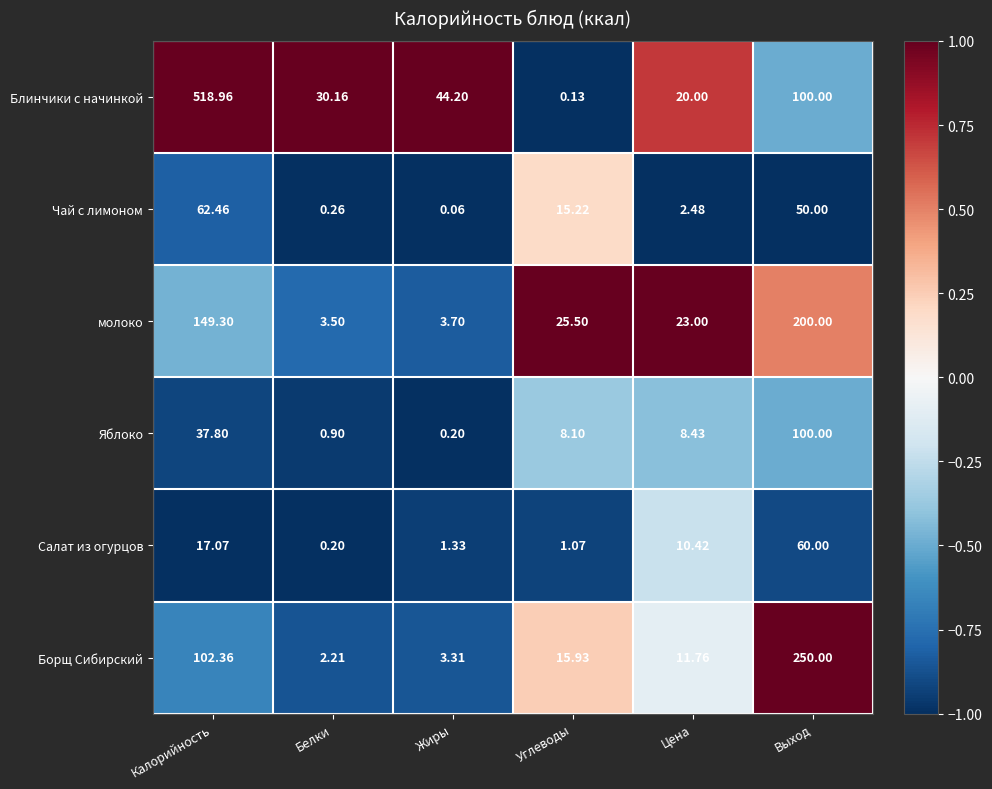

At which label is Салат из огурцов closest to 30?

Калорийность